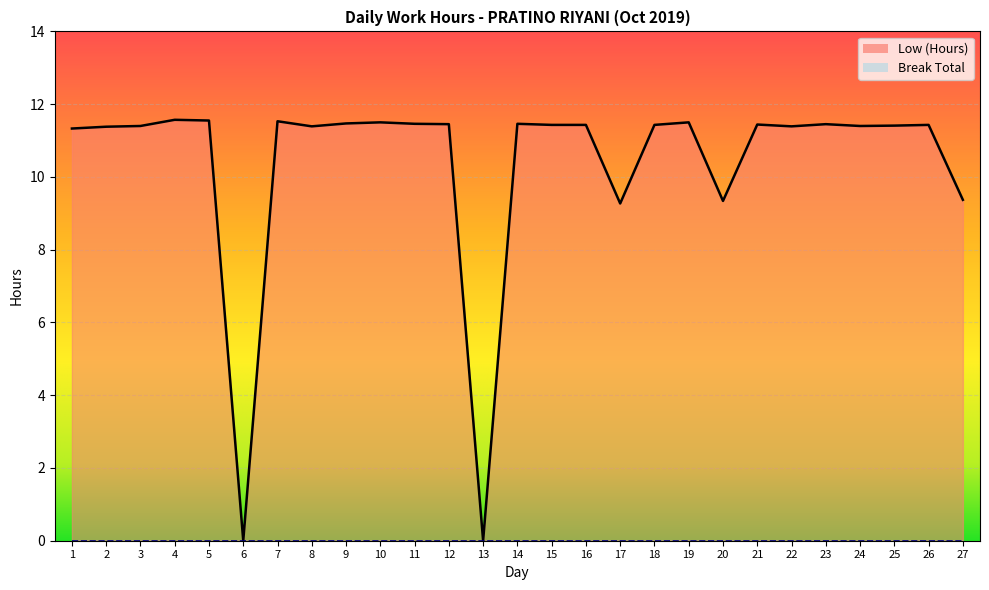

The value at 15 is 16.0. True or false?

False